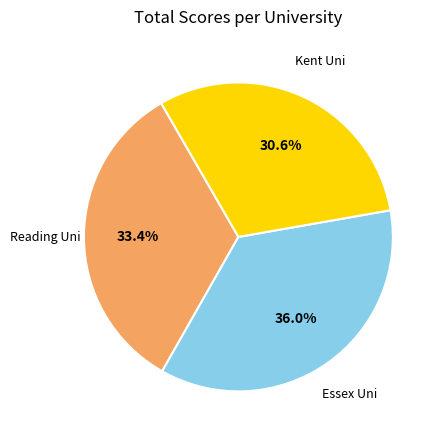

Is there a majority slice in this chart?

No